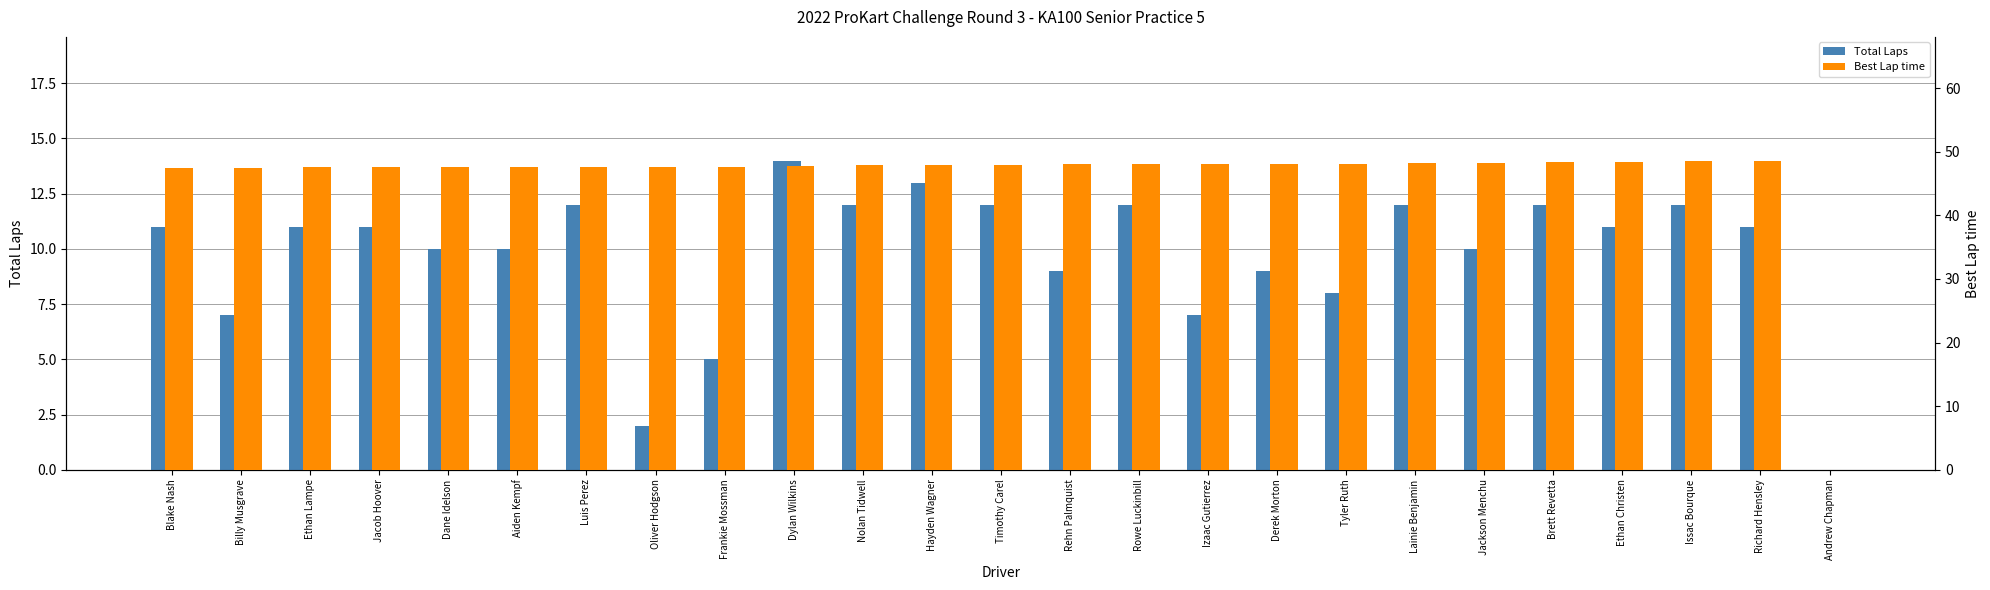

The value of Best Lap time at Issac Bourque is 48.5. True or false?

True